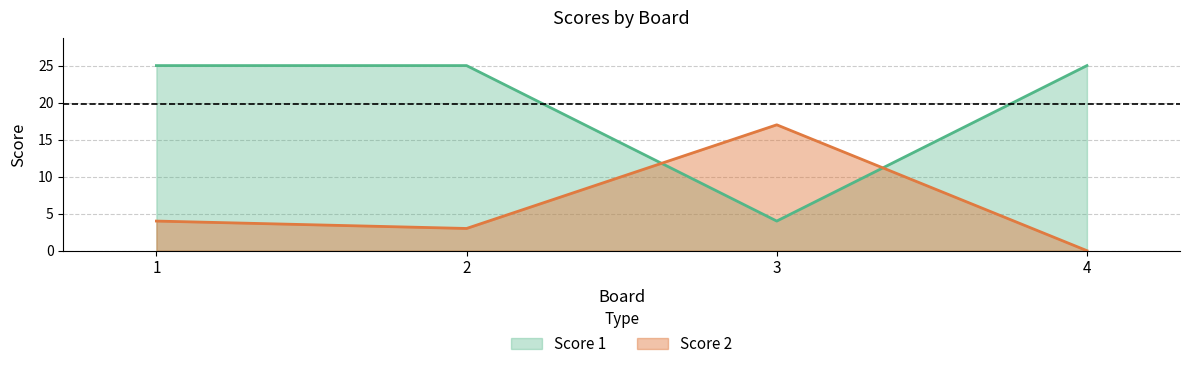

Which label corresponds to the smallest value in the chart?

4